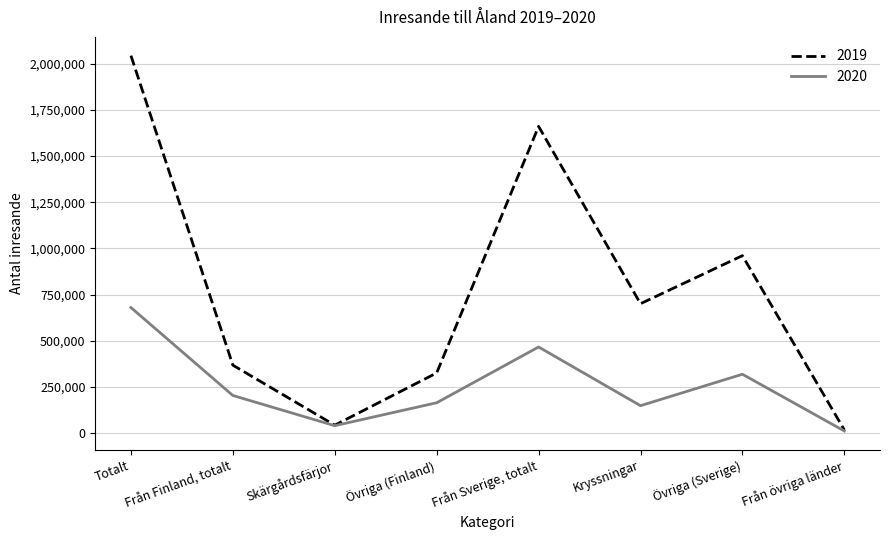

Where does the 2019 series first go above 700214?

Totalt